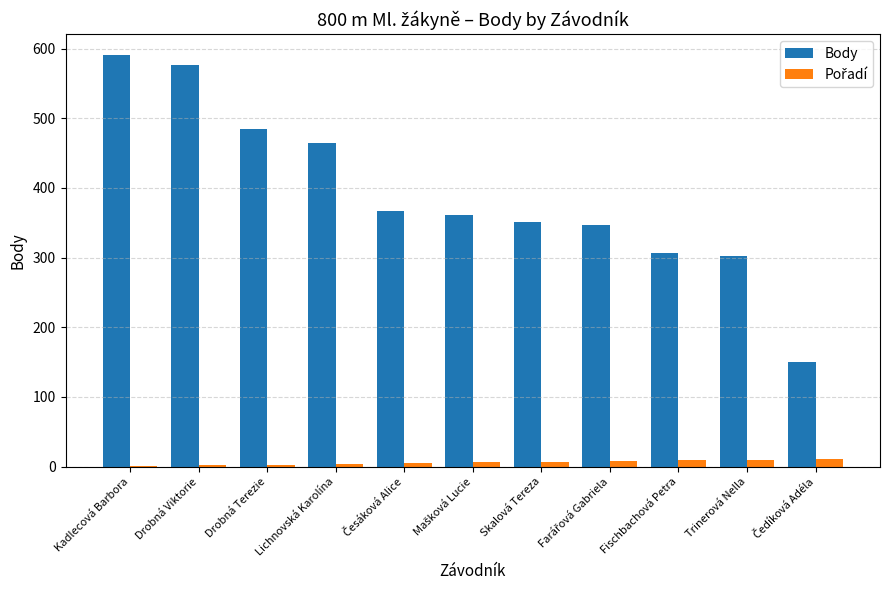

The value of Body at Drobná Viktorie is 815. True or false?

False